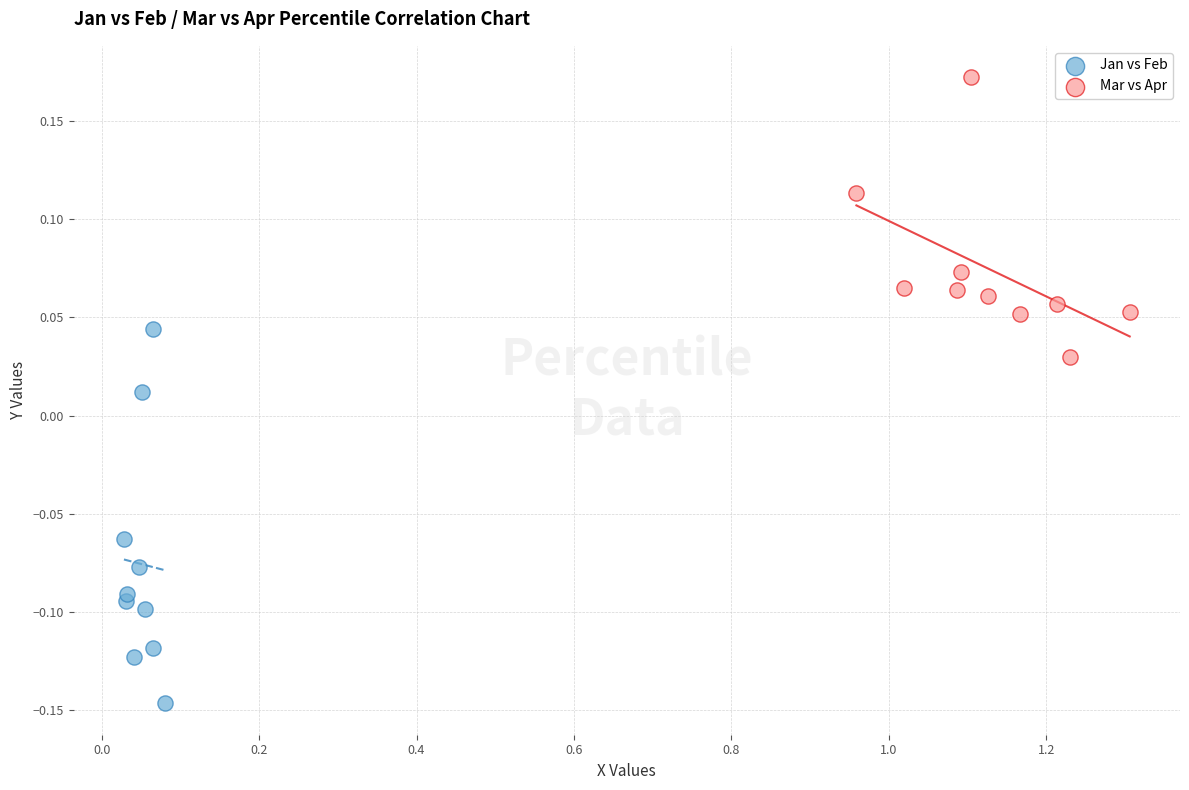

Which series reaches the minimum Y coordinate?

Jan vs Feb